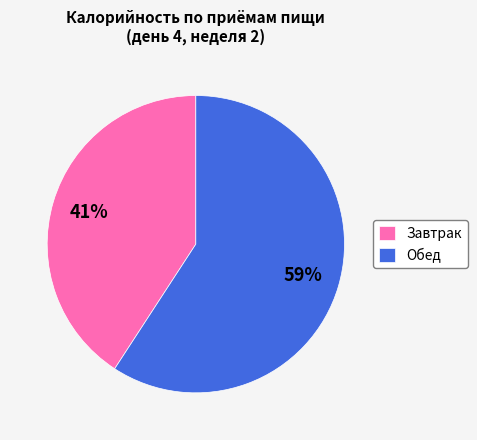

Which category accounts for the majority?

Обед